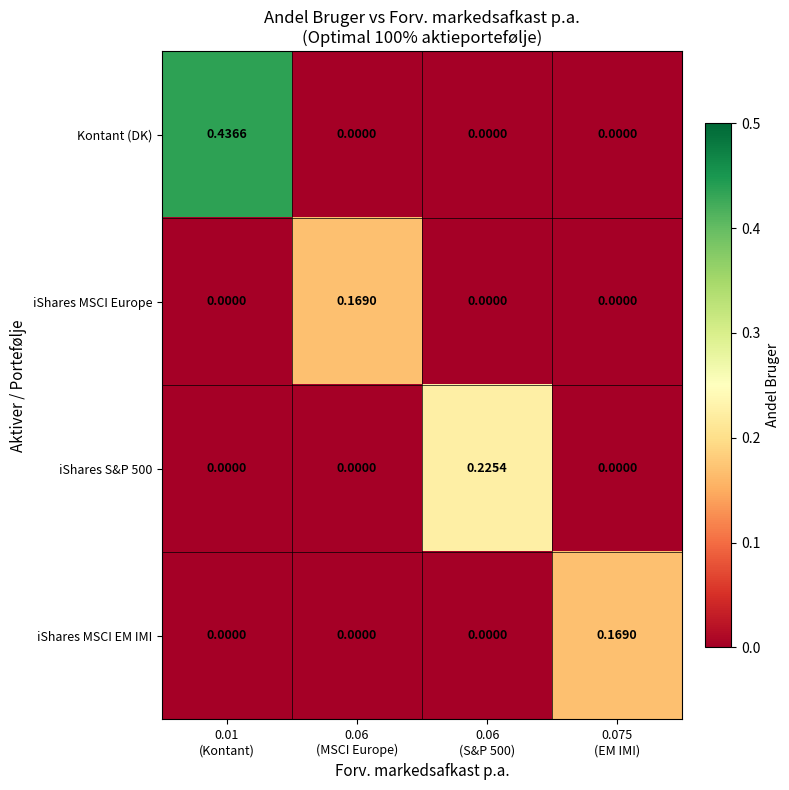

Count the number of categories in the chart.

4